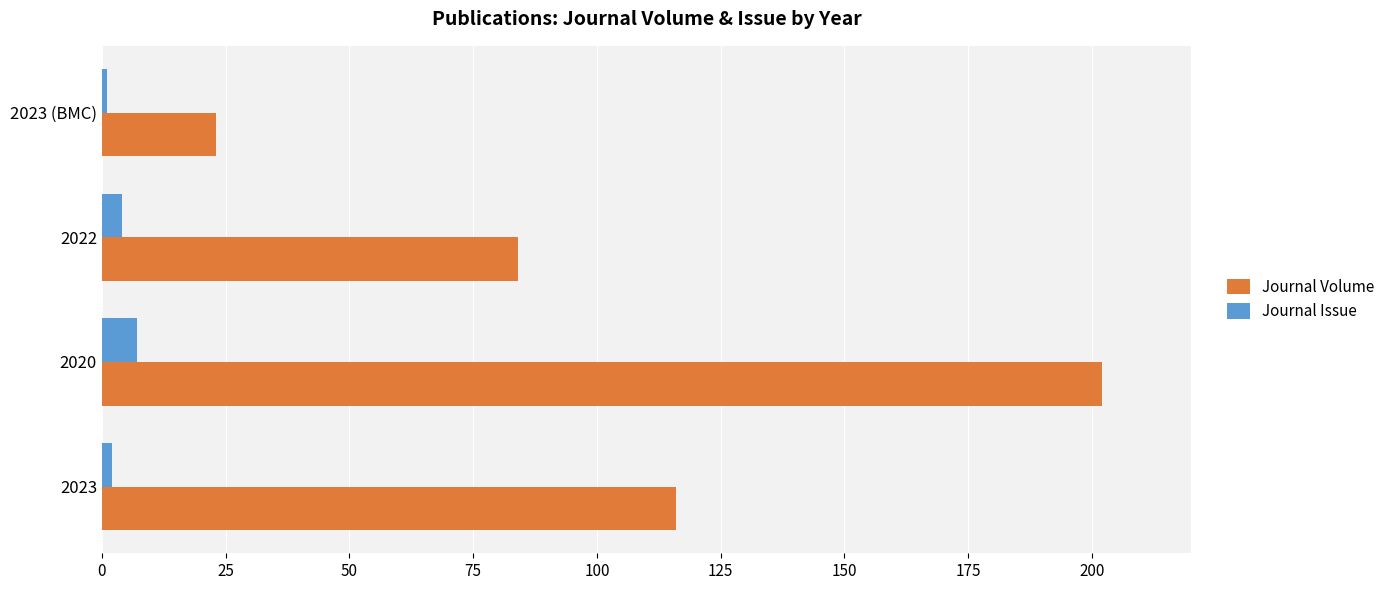

At which label is Journal Volume closest to 112?

2023